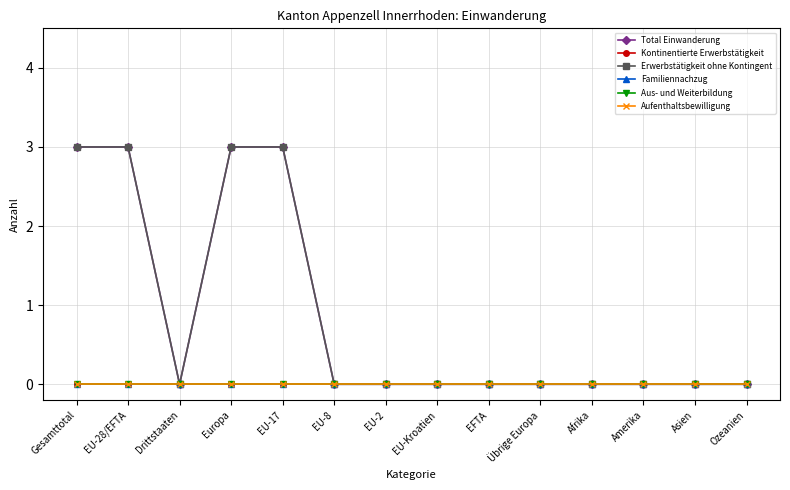

True or false: Total Einwanderung and Aus- und Weiterbildung intersect in this chart.

False